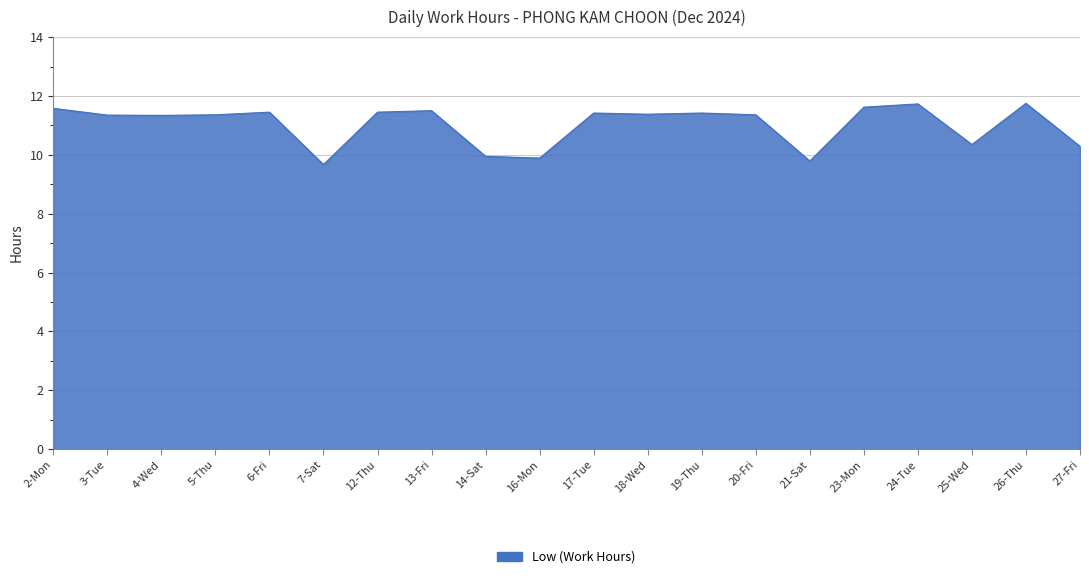

True or false: there are more than 2 points higher than both neighbors.

True